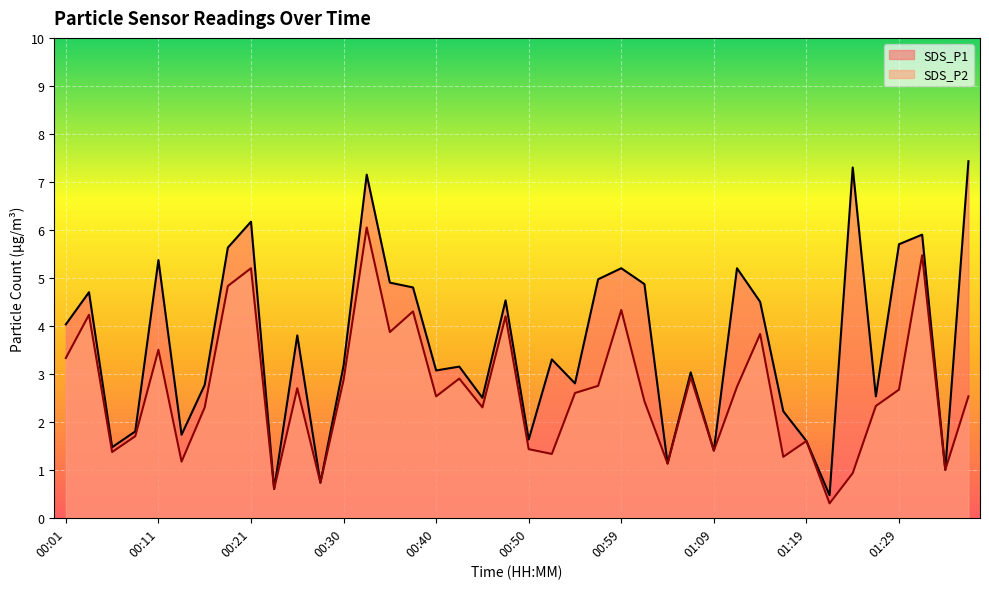

What is the difference between the maximum and minimum values in the SDS_P2 series?

5.8